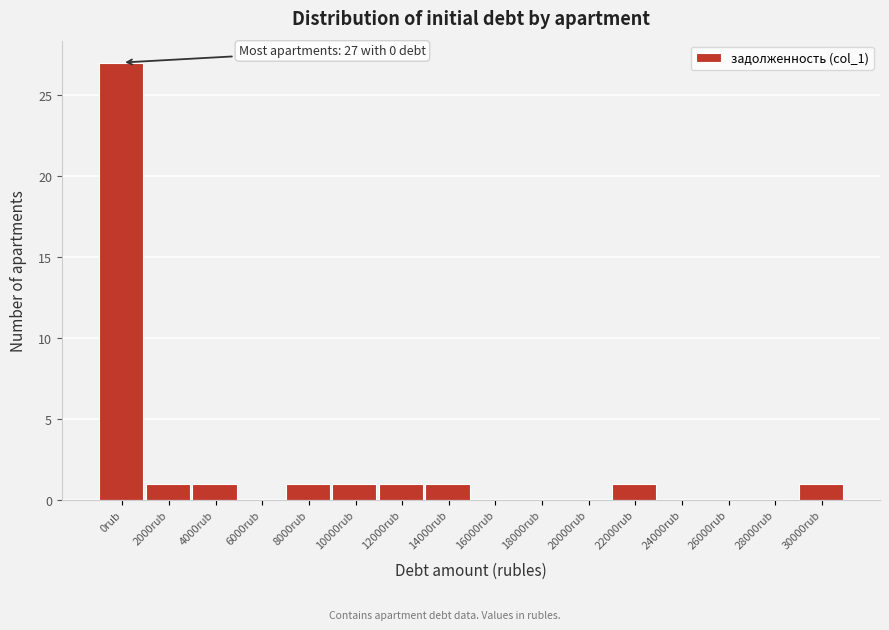

Reading left to right, what are all the values shown in this chart?

0rub=27	2000rub=1	4000rub=1	6000rub=0	8000rub=1	10000rub=1	12000rub=1	14000rub=1	16000rub=0	18000rub=0	20000rub=0	22000rub=1	24000rub=0	26000rub=0	28000rub=0	30000rub=1